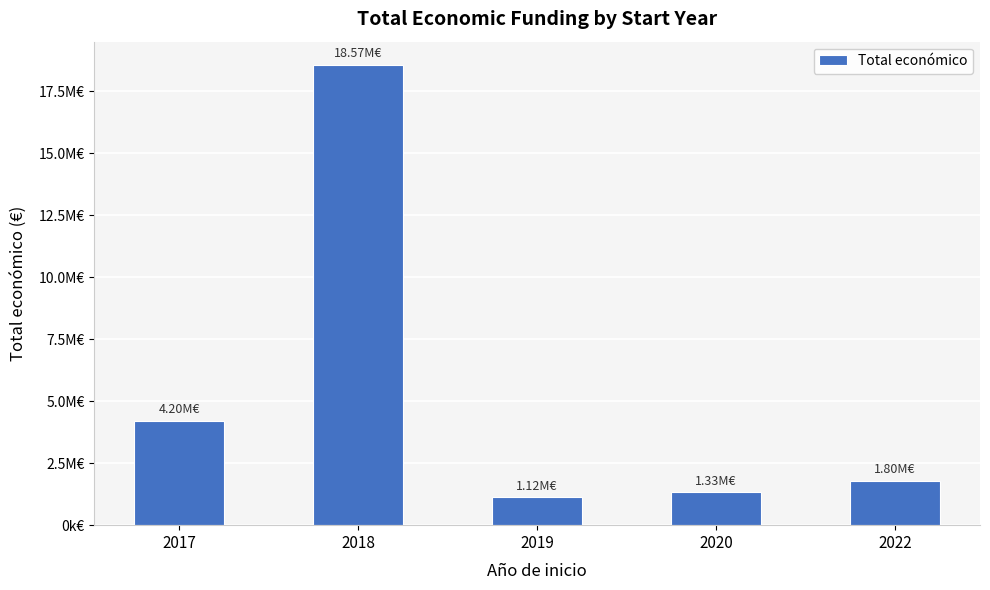

True or false: the data shows 1330661 at 2020.

True